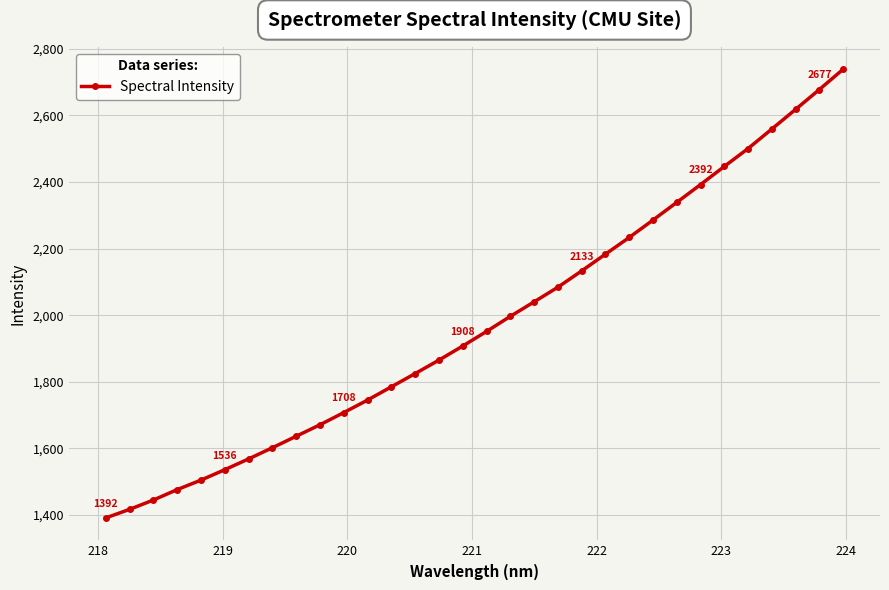

What is the value of the 26th point from the left?

2392.1